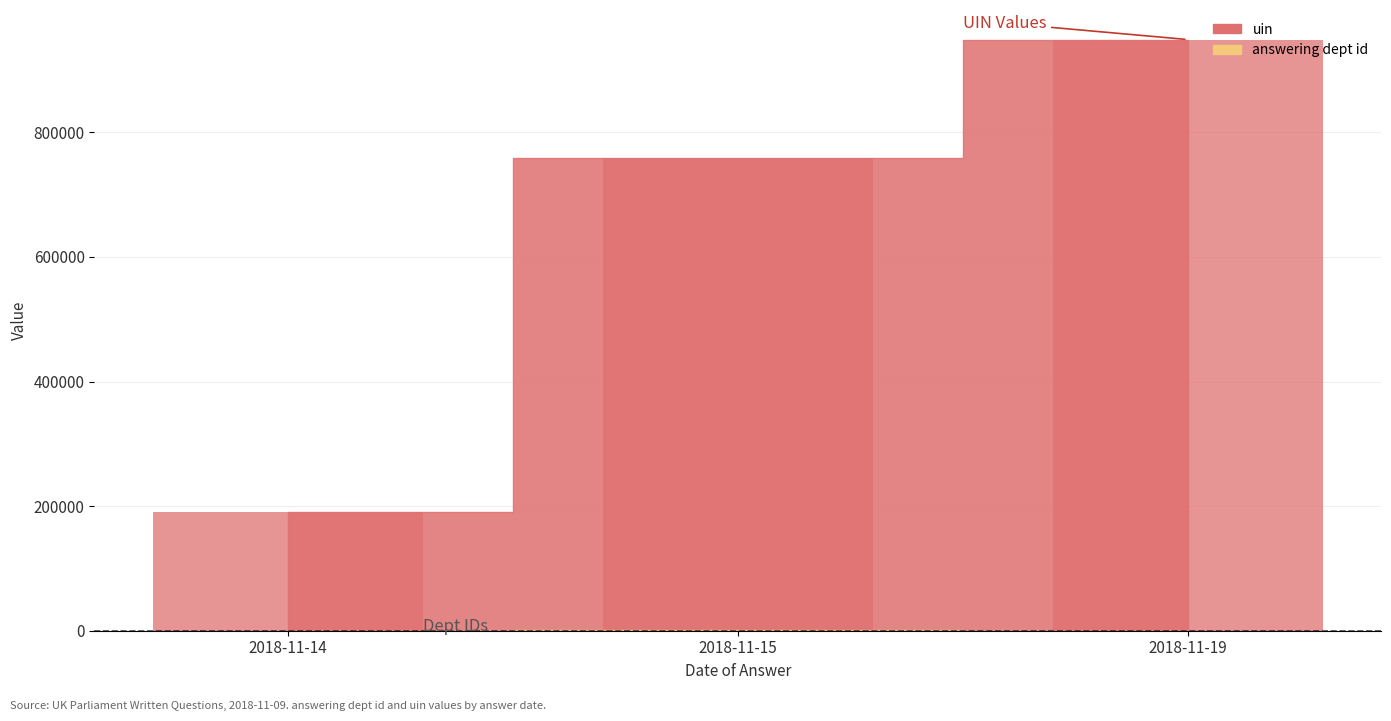

How many bars are there in total?

3